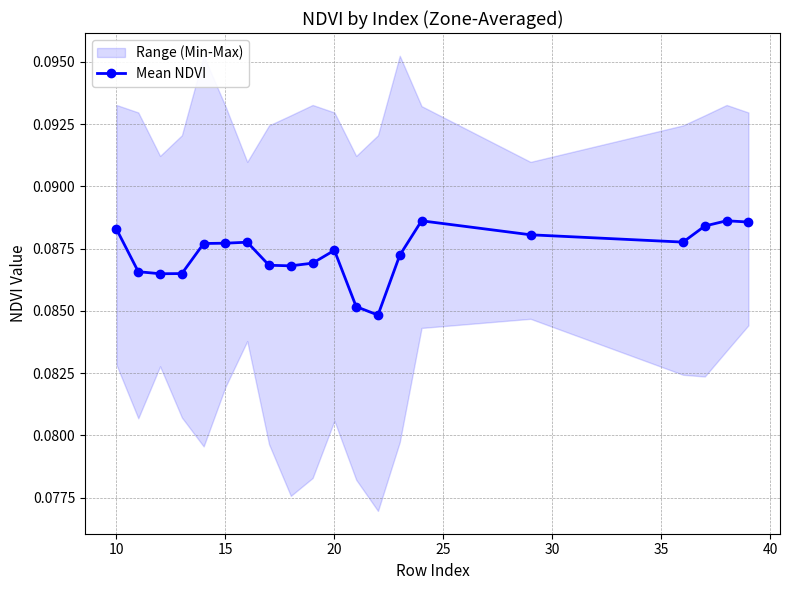

The chart shows a value of 0.0 at 15. True or false?

False